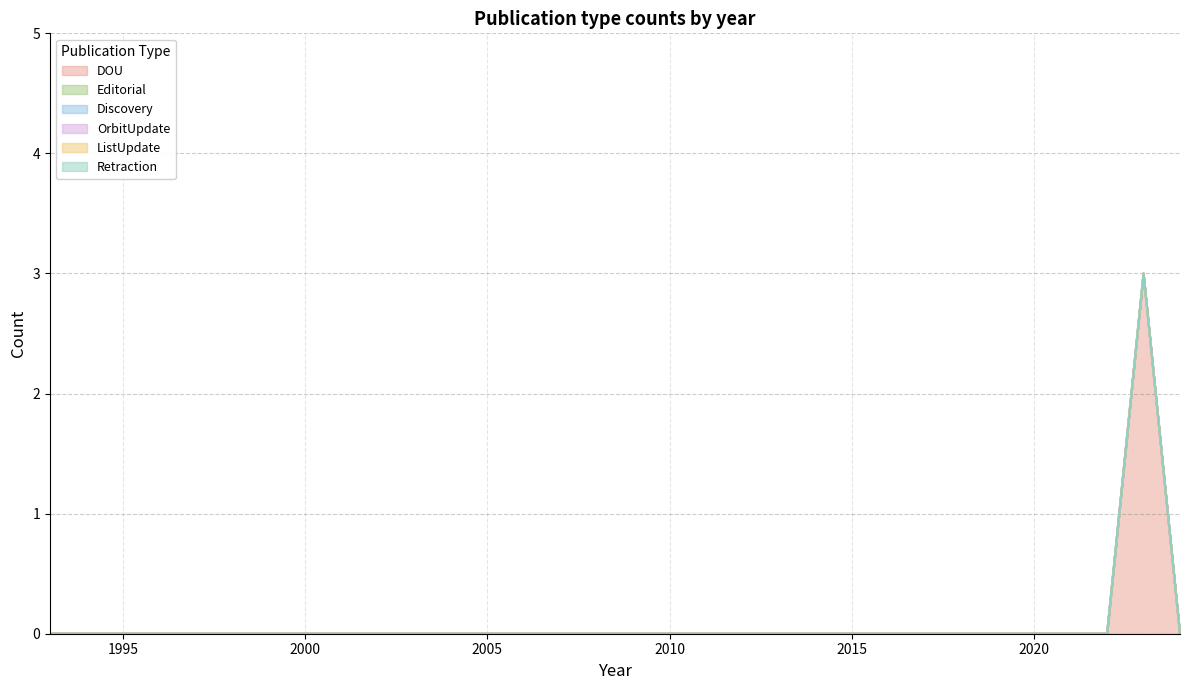

True or false: Discovery has more than 1 points higher than both neighbors.

False